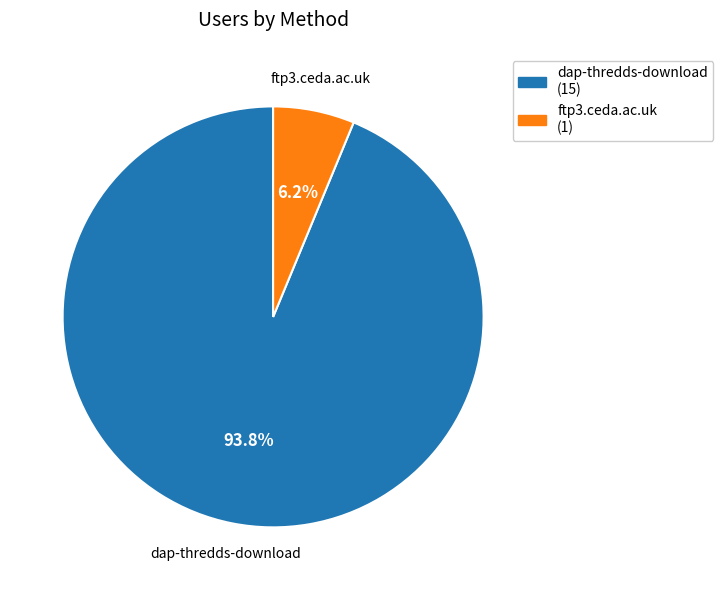

Combined, what portion of the pie is ftp3.ceda.ac.uk and dap-thredds-download?

100.0%